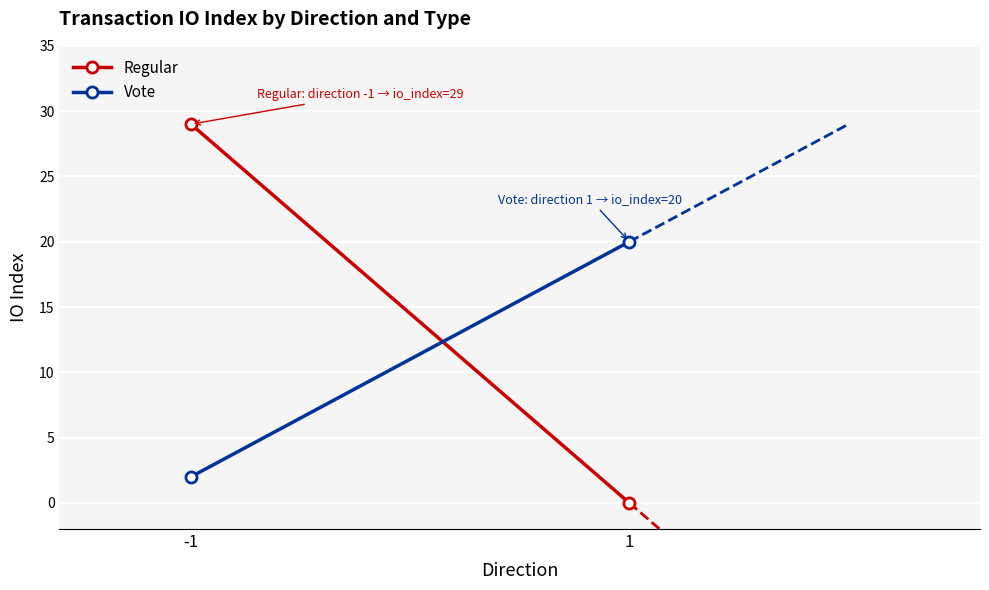

Which label corresponds to the smallest value in the chart?

1